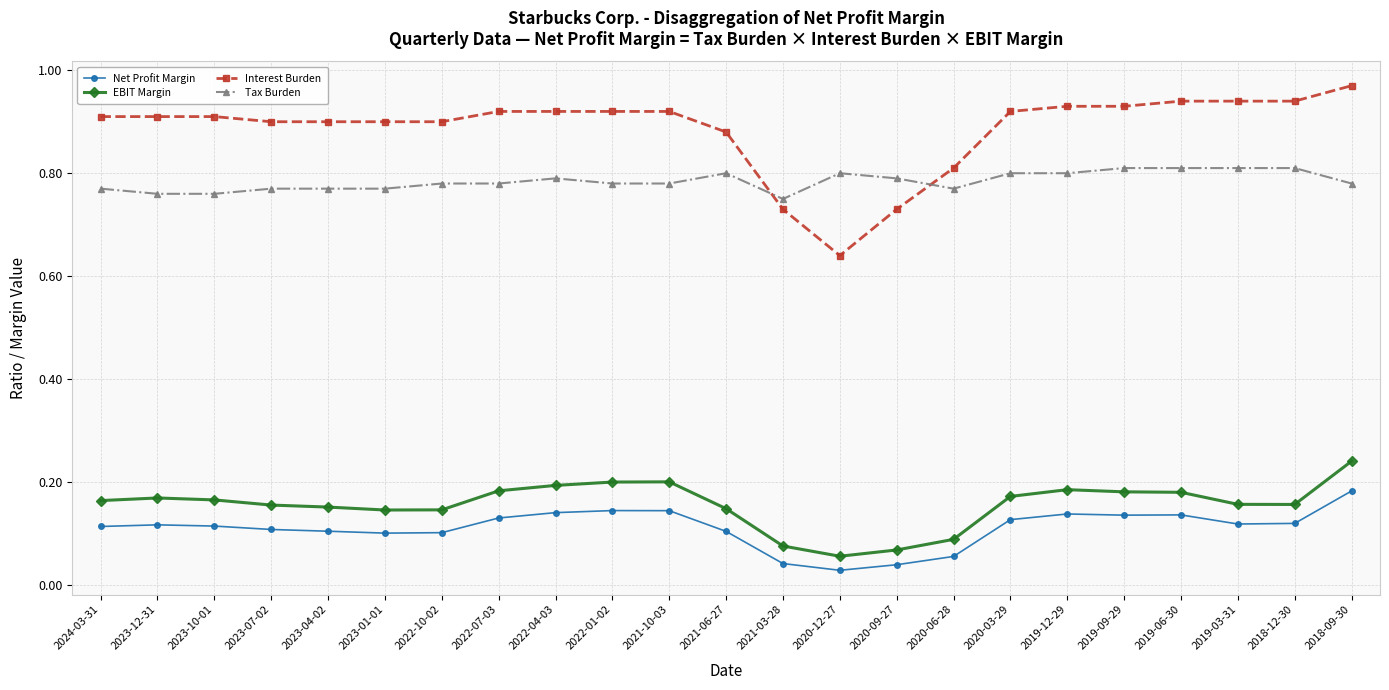

True or false: Tax Burden has more than 0 interior local peaks.

True